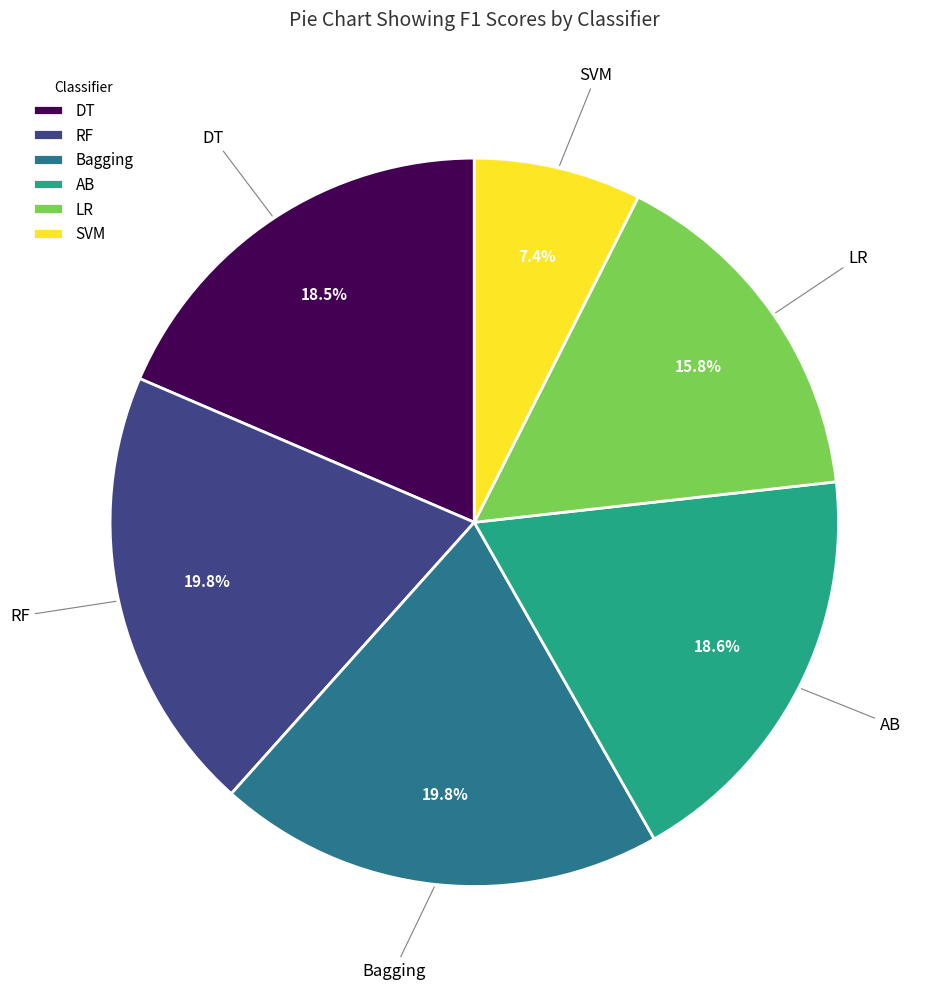

To the nearest percent, what percentage of the pie is AB?

19%